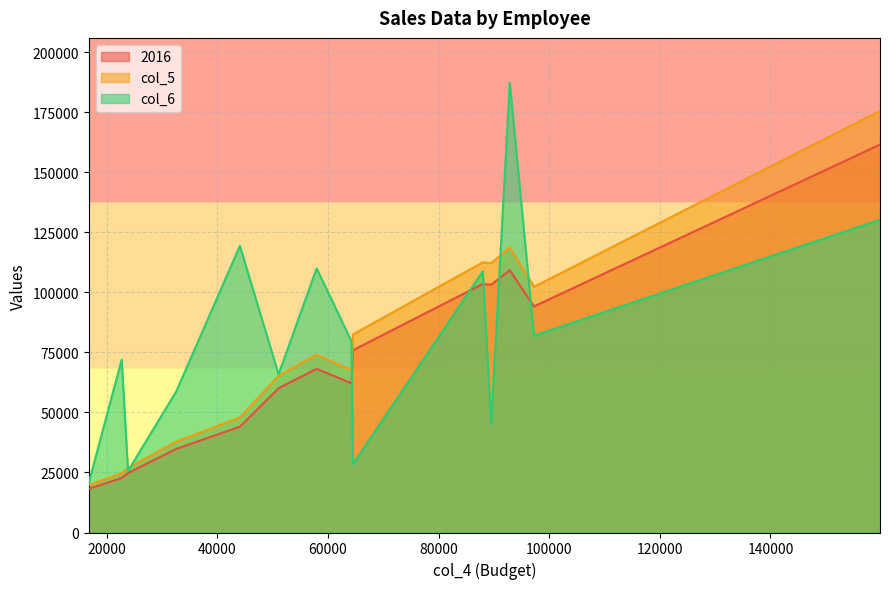

Does the chart display data point markers on the line(s)?

No